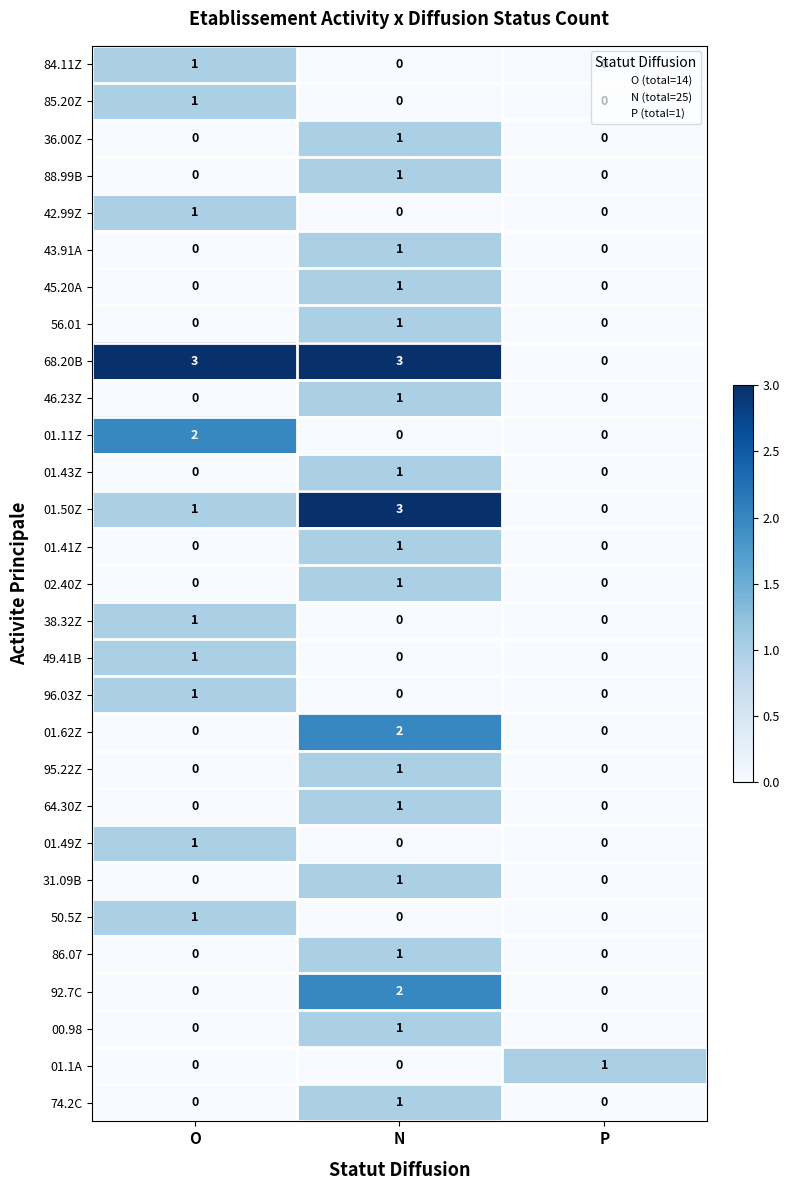

The value of 85.20Z at O is 1. True or false?

True